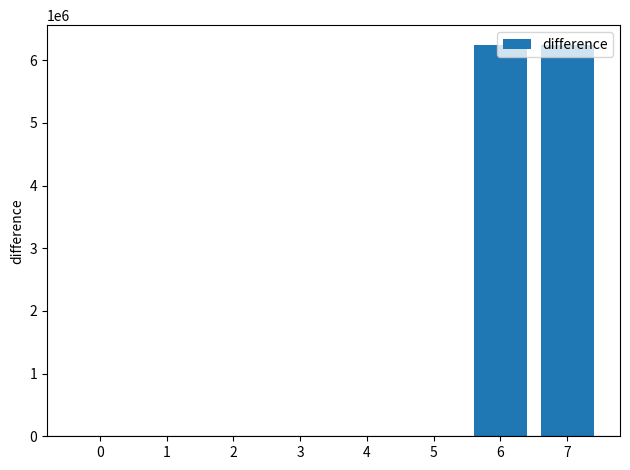

Between 5 and 7, which is larger?

7